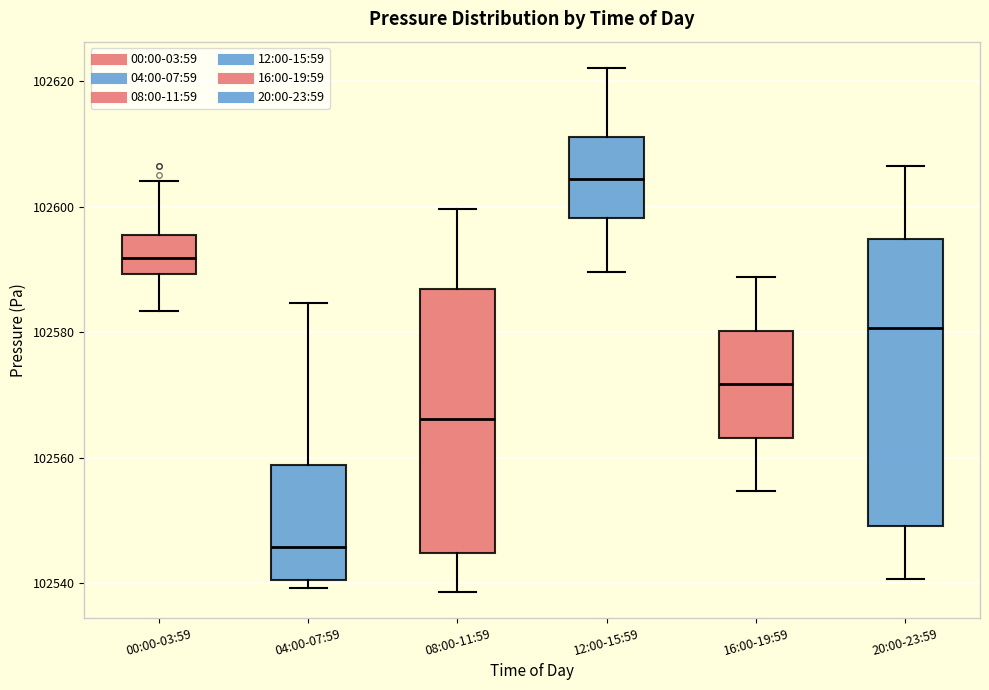

Comparing the boxes themselves (not the whiskers), which one is the tallest?

20:00-23:59